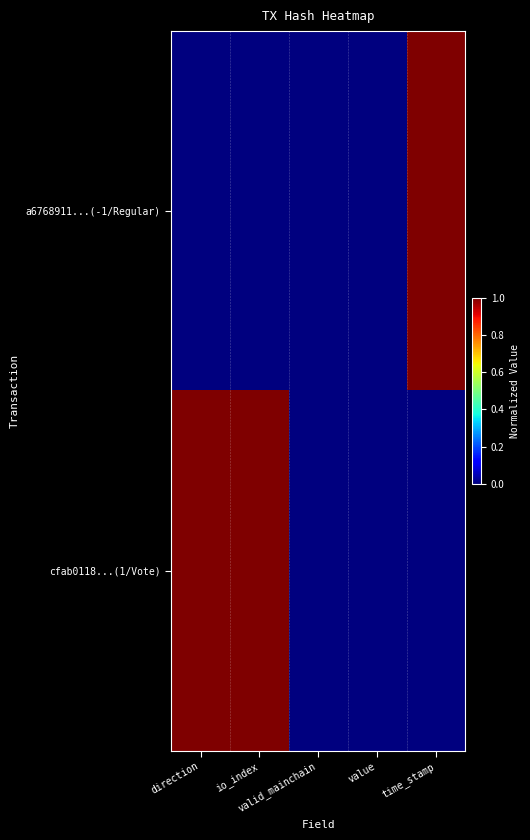

At how many categories does at least one series exceed 0?

3